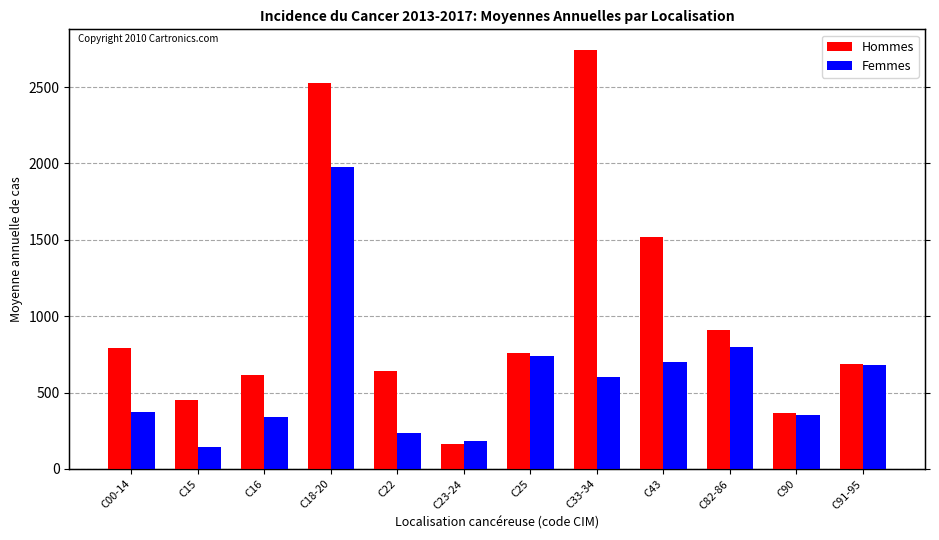

What position from the right is C22?

8